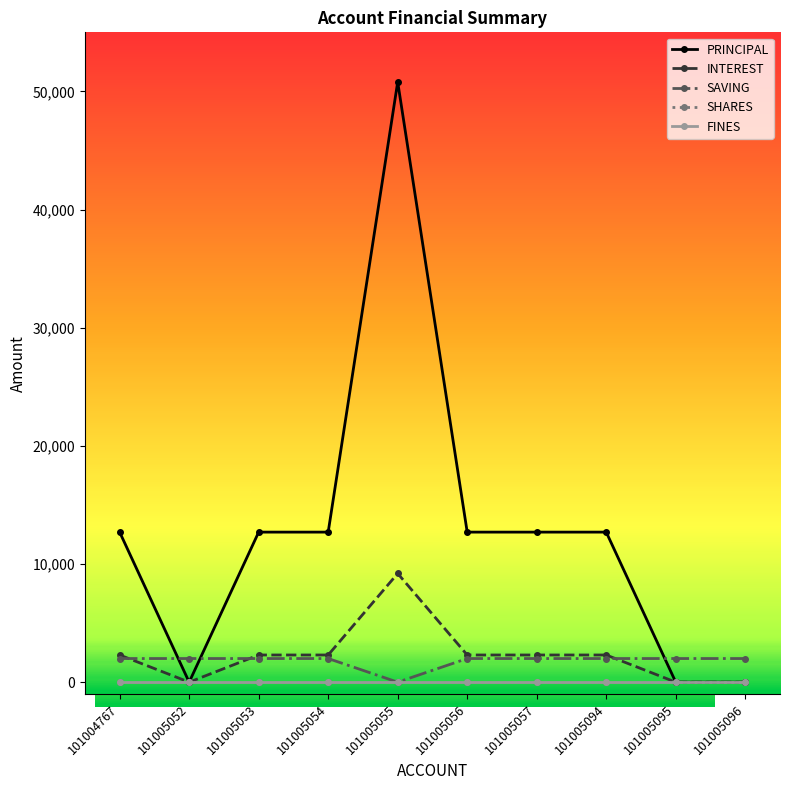

Does the chart have visible grid lines?

No